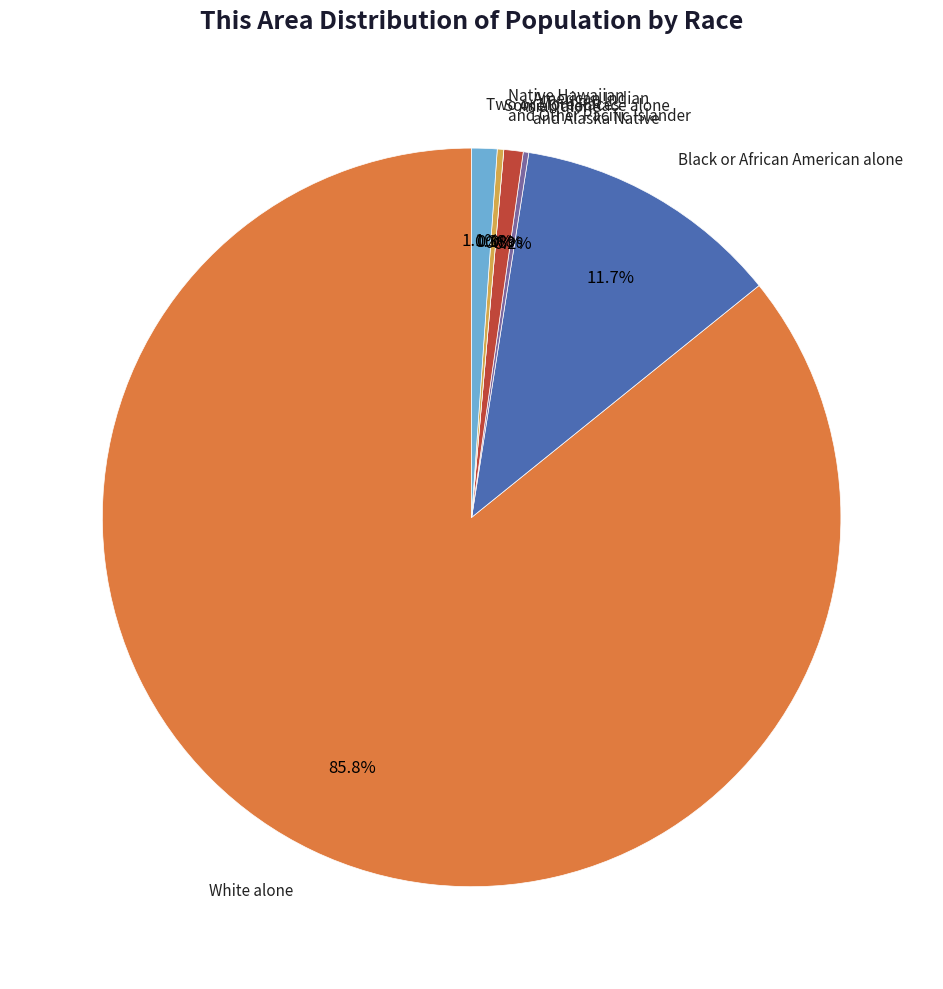

Is it true that Asian alone is 1% of the pie?

True